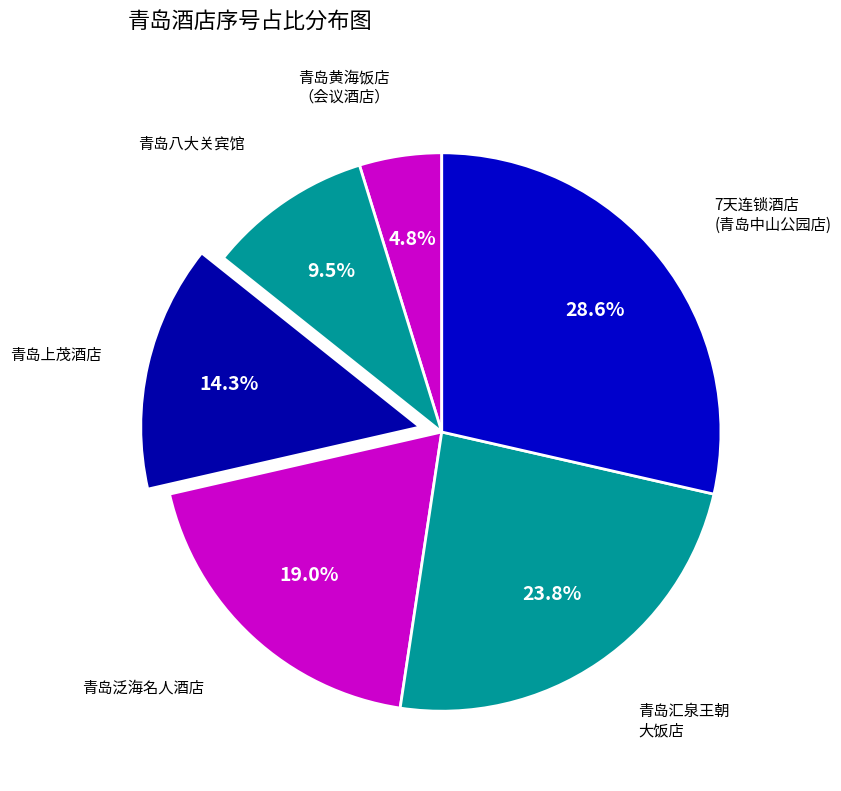

What is the largest slice in the pie chart?

7天连锁酒店(青岛中山公园店)